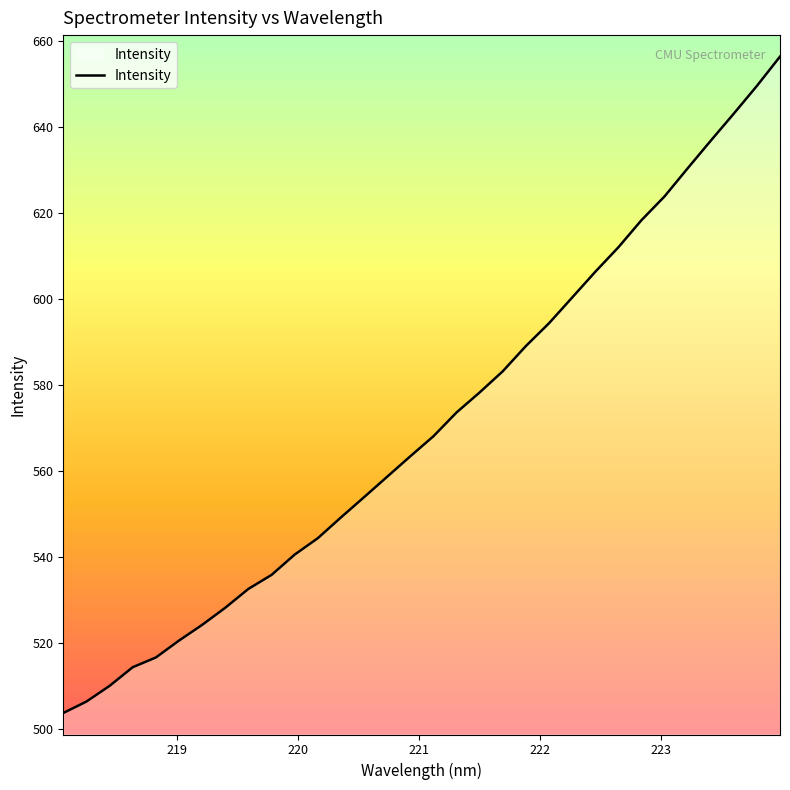

What is the greatest value displayed?

656.5